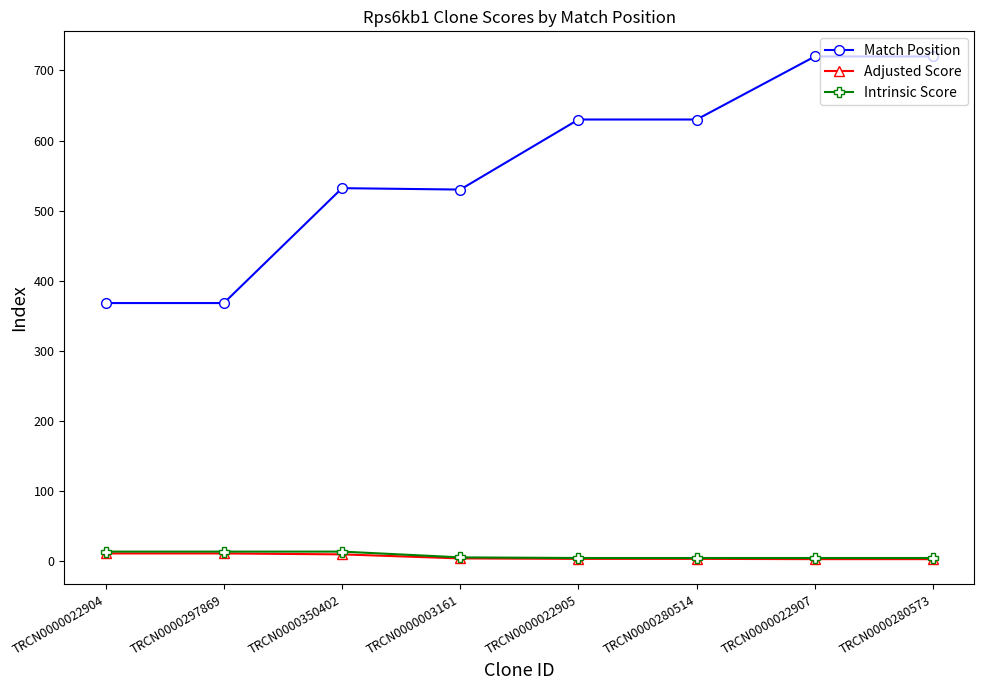

What is the greatest value displayed?

720.0